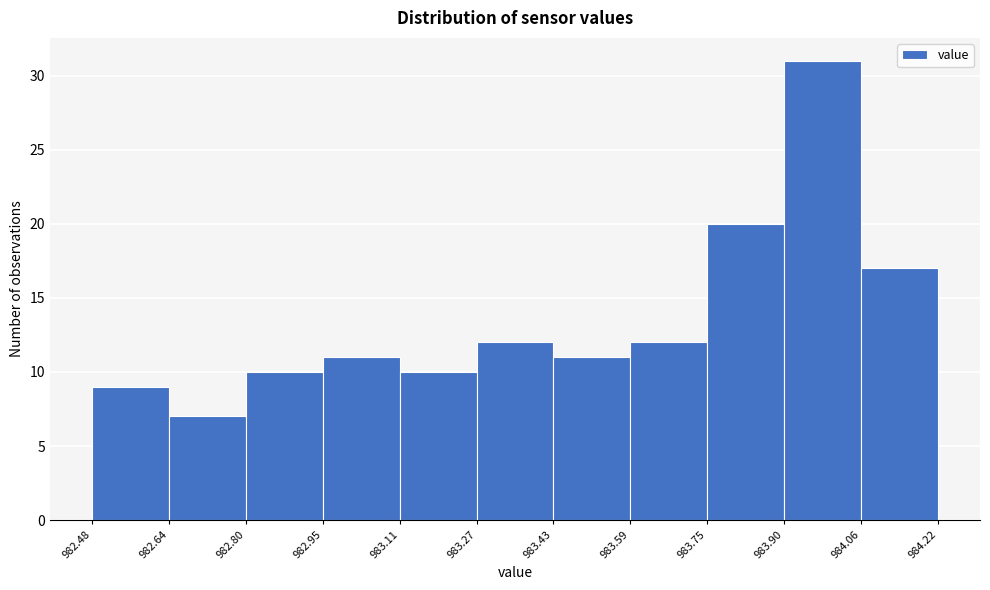

Which range on the x-axis has the tallest bar?

983.90 to 984.06